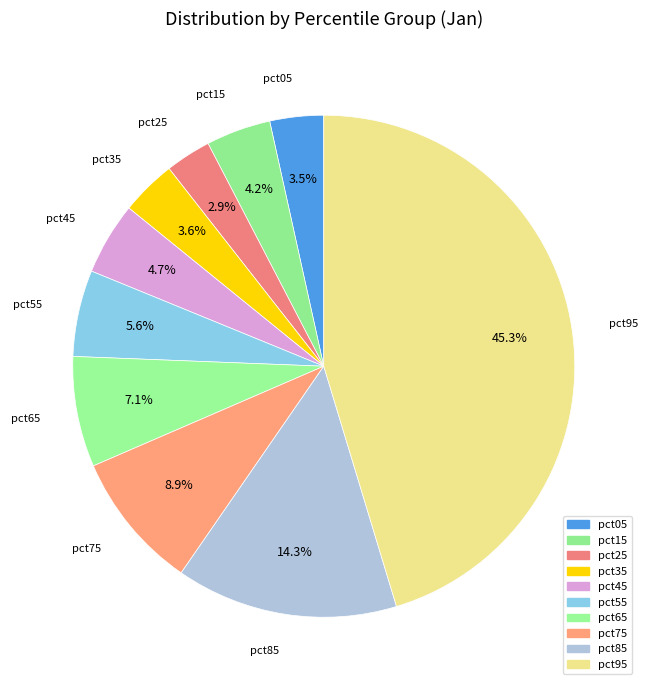

How many slices are in this pie chart?

10